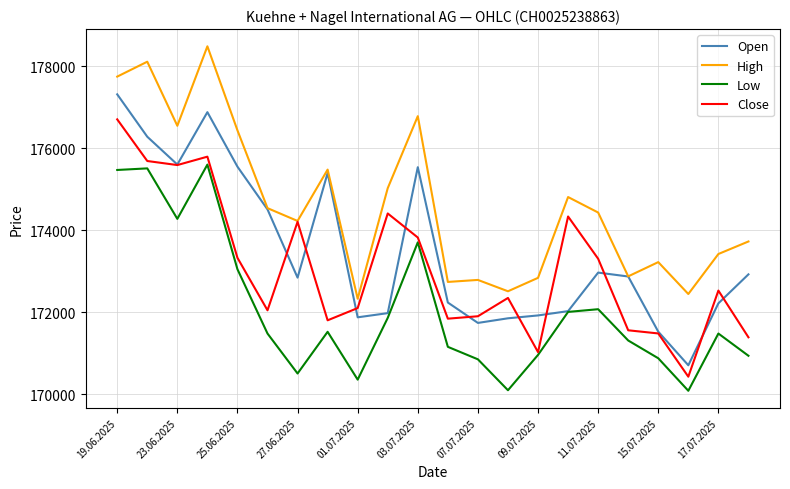

Rank the series by their average value, from highest to lowest.

High, Open, Close, Low